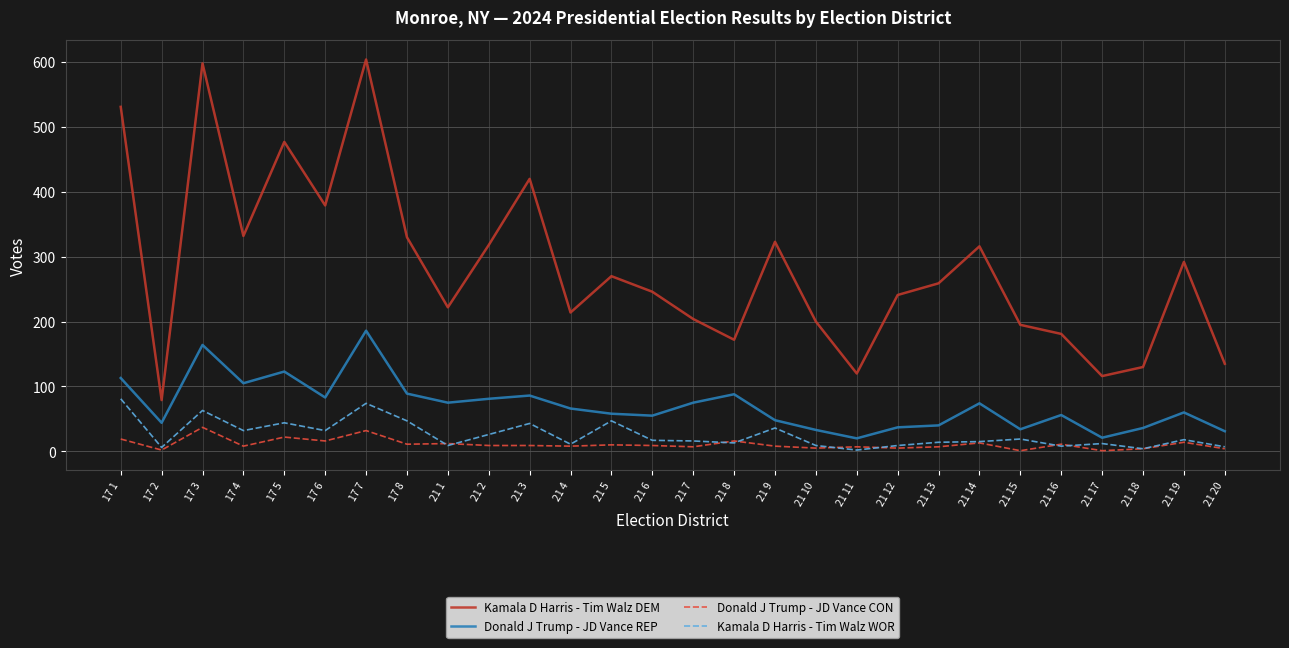

List the series in order of their peak value, lowest first.

Donald J Trump - JD Vance CON, Kamala D Harris - Tim Walz WOR, Donald J Trump - JD Vance REP, Kamala D Harris - Tim Walz DEM